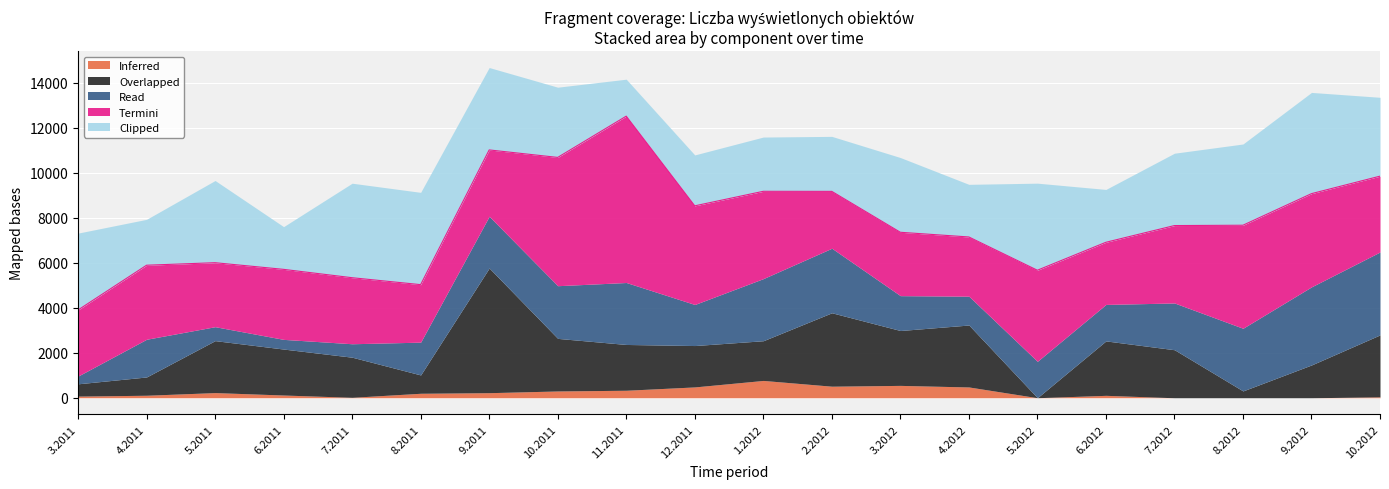

Count the number of categories in the chart.

20